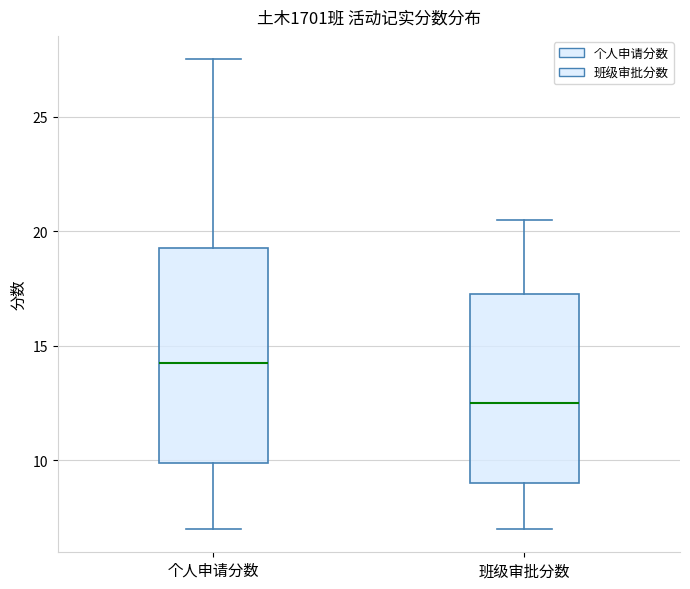

Reading left to right, read every box against the y-axis: the position of its median line, the range the box covers, and the ends of its whiskers. The values are not printed on the chart, so give them approximately, as read against the axis.

个人申请分数: median 14.5, box 10.0 to 19.5, whiskers 7.0 to 27.5
班级审批分数: median 12.5, box 9.0 to 17.5, whiskers 7.0 to 20.5